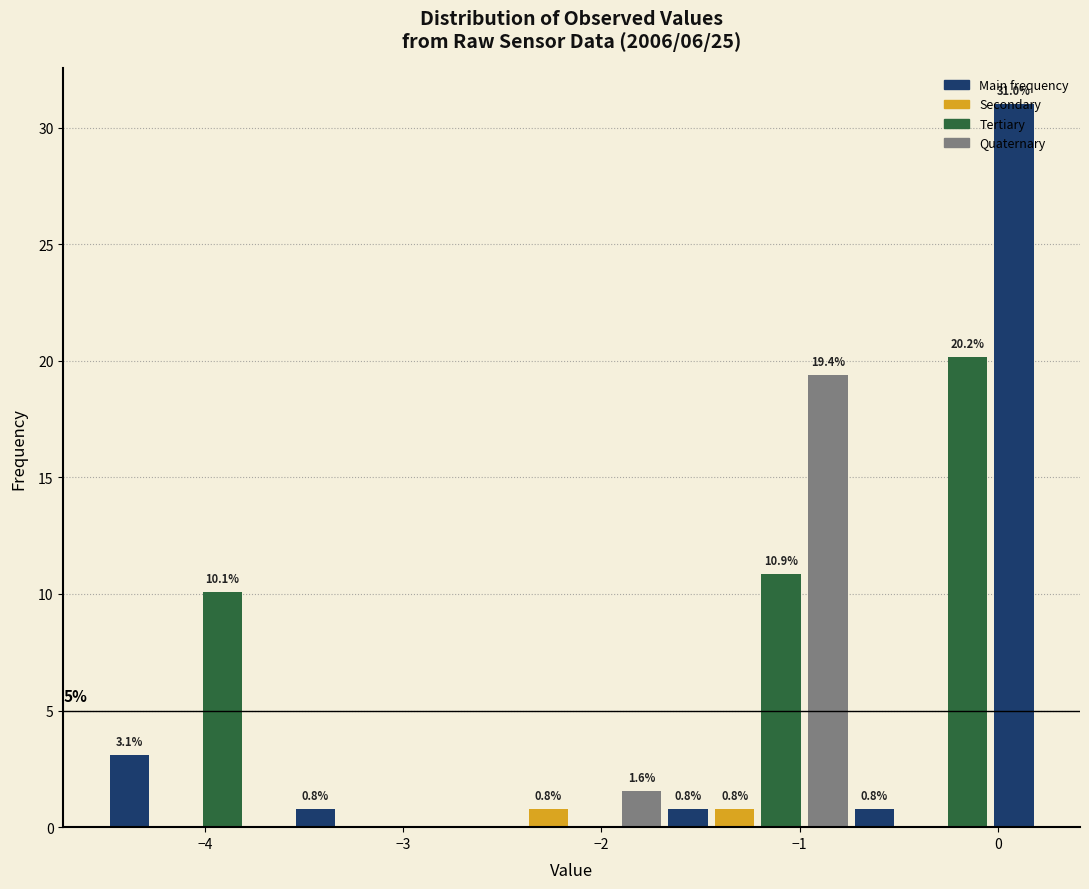

Read against the x-axis, roughly where is the centre of the tallest bar?

0.1